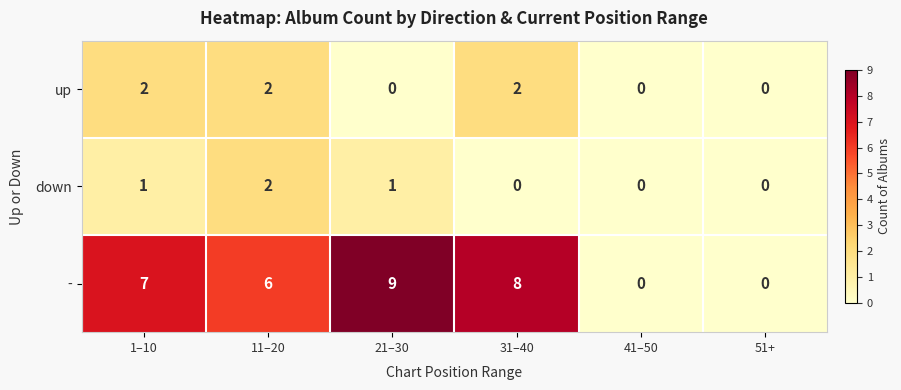

Between 1–10 and 41–50, which series saw the biggest shift?

-